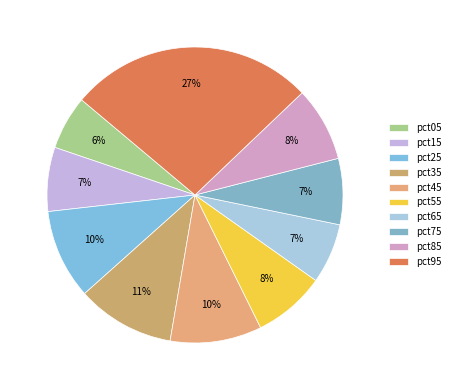

To the nearest percent, what portion does pct25 represent?

10%